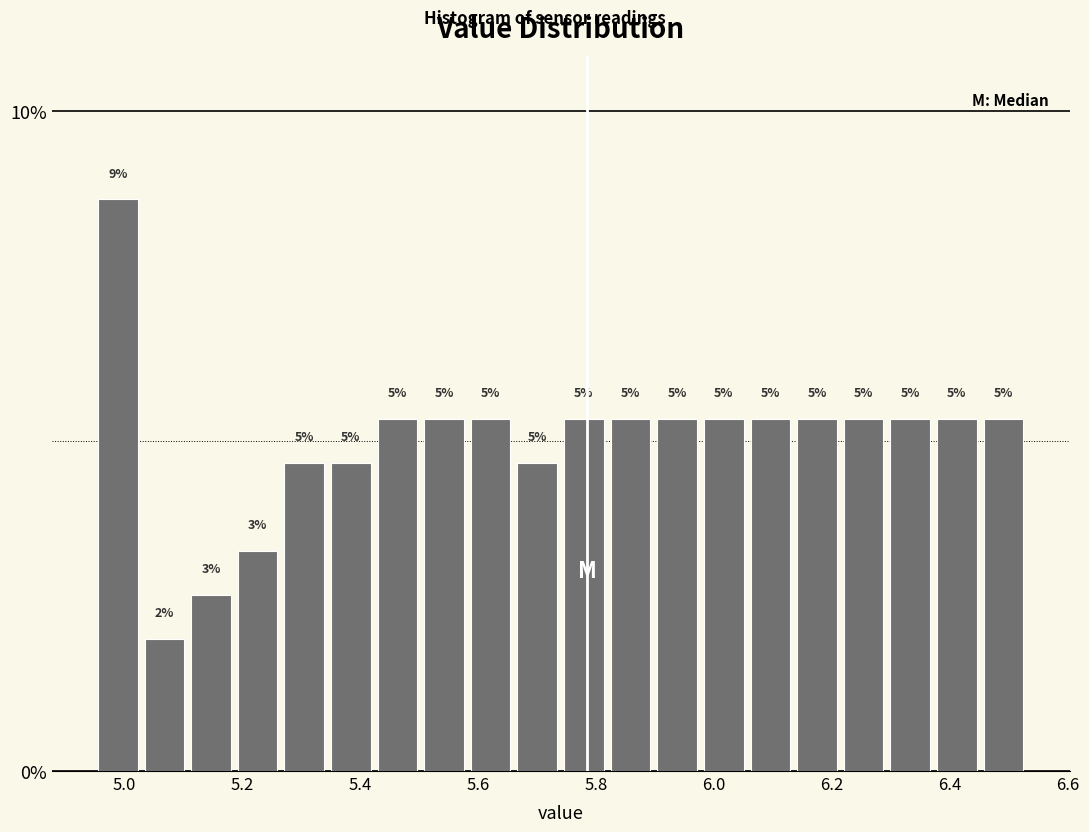

Around what value on the x-axis is the tallest bar? Give the approximate position of its centre, as read against the axis.

4.98